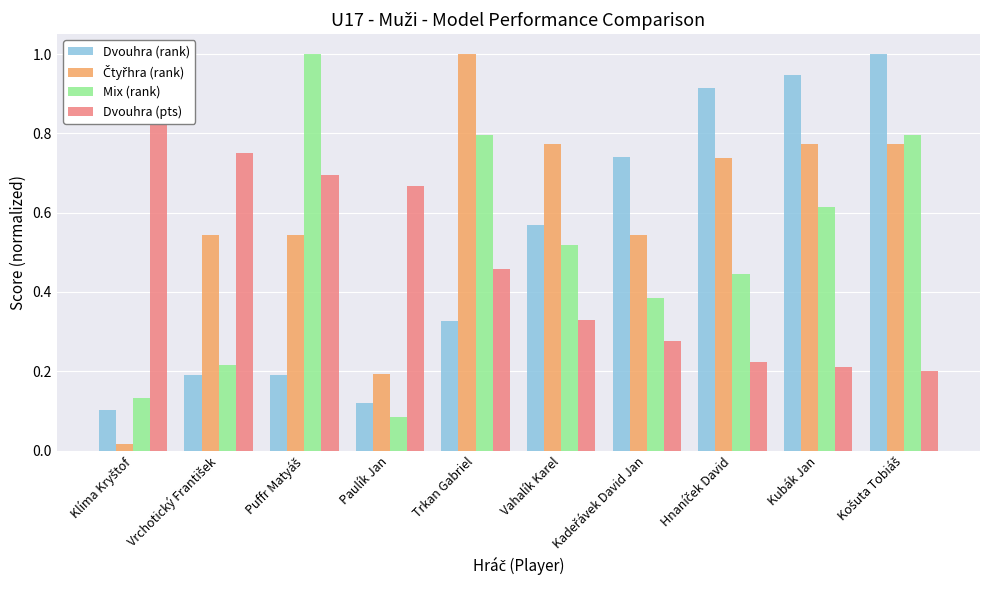

Does the chart contain any negative values?

No